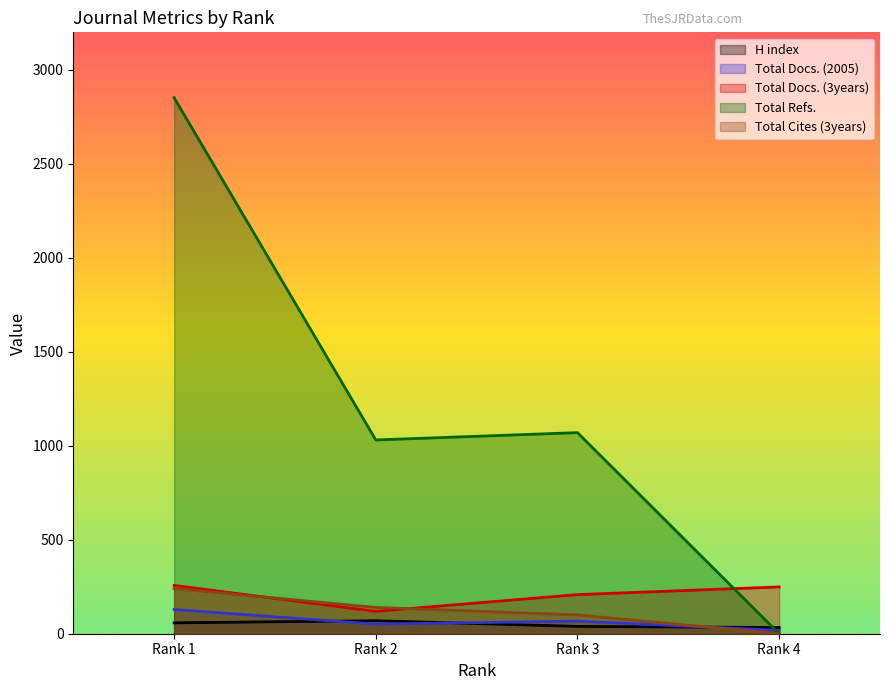

What is the average value of the Total Refs. series?

1238